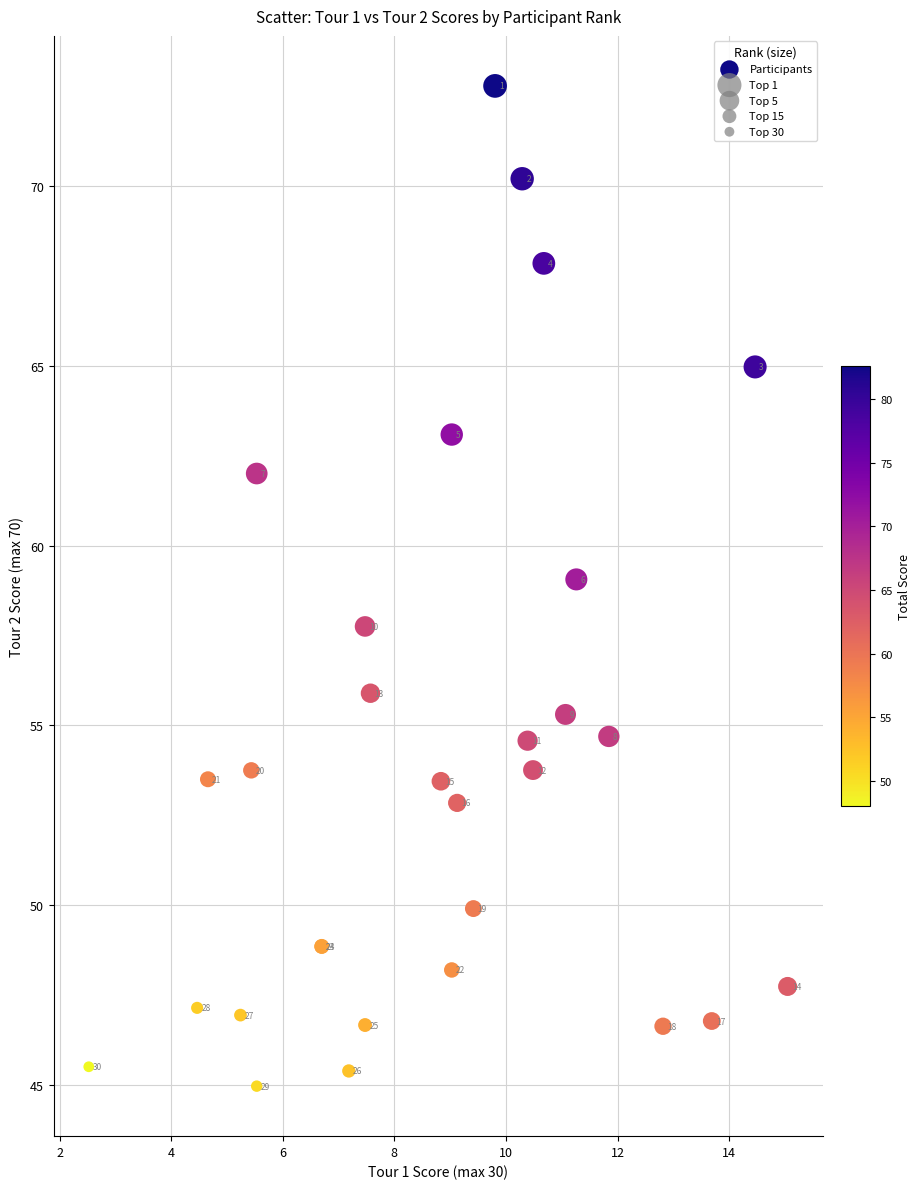

What Y value in the scatter plot is closest to 58?

57.8